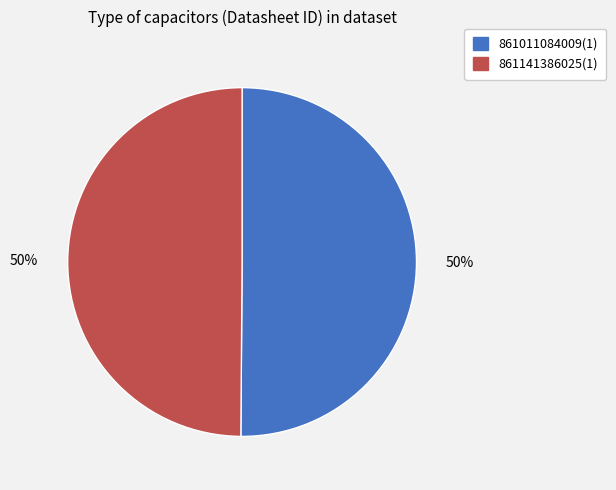

To the nearest percent, what percentage of the pie is 861141386025(1)?

50%